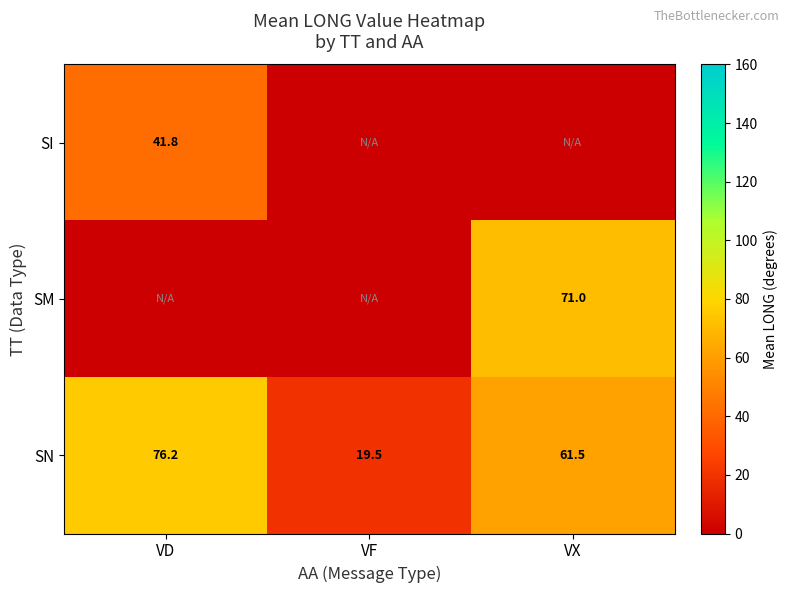

Where does the SN series first go above 61?

VD